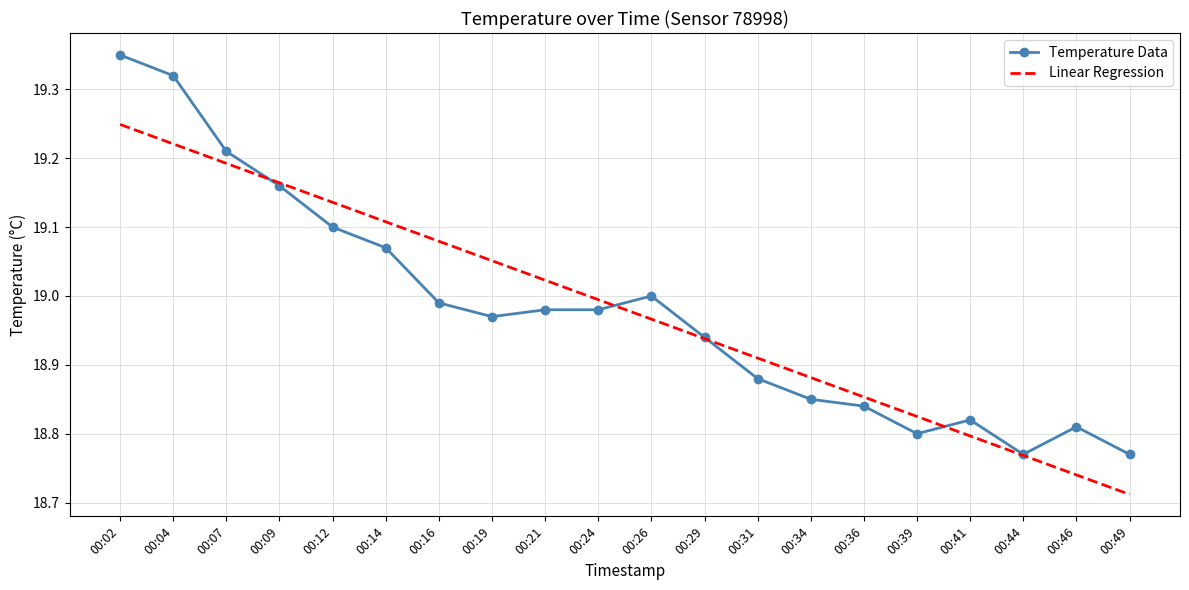

At 00:14, list the series in order from smallest to largest.

Temperature Data, Linear Regression